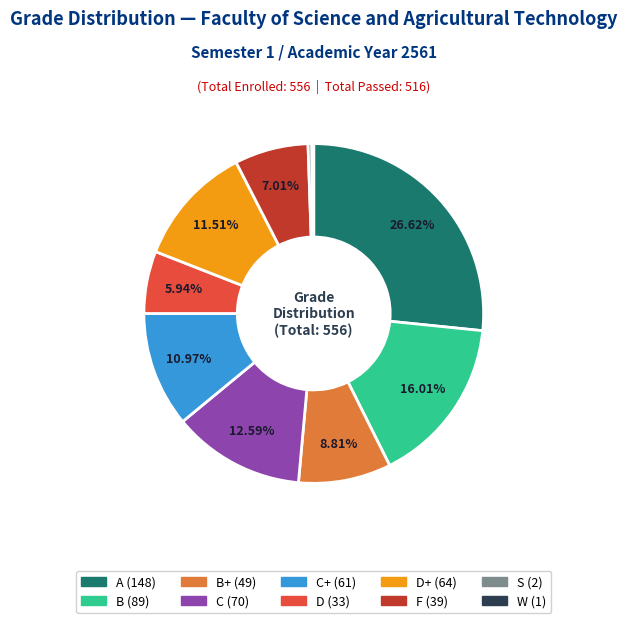

Is there any slice that represents more than half of the pie?

No